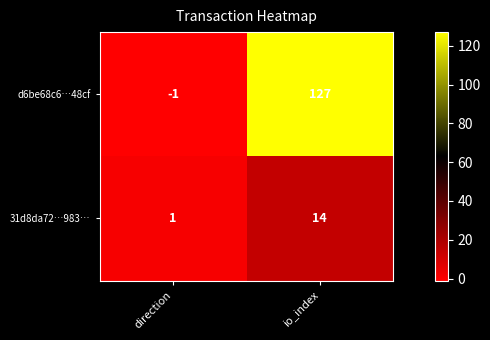

What is the maximum value shown in the chart?

127